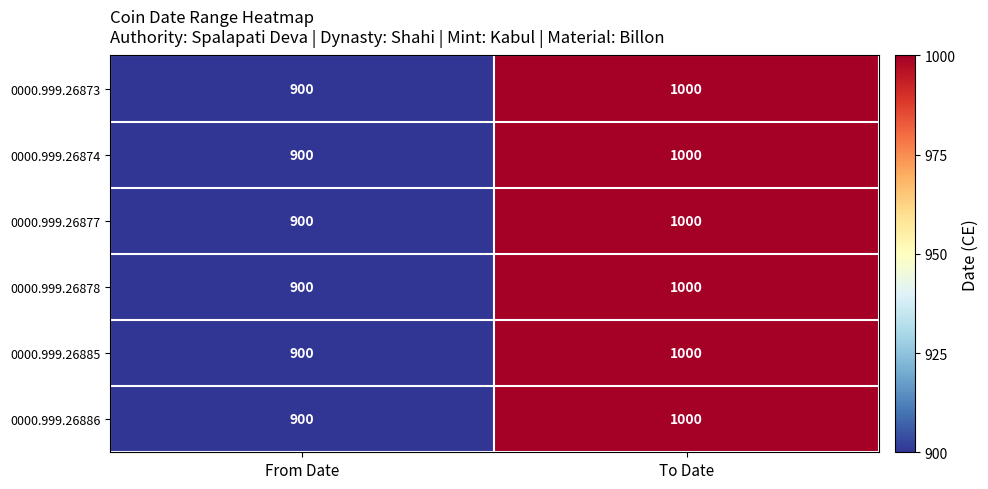

What is the average value of the 0000.999.26873 series?

950